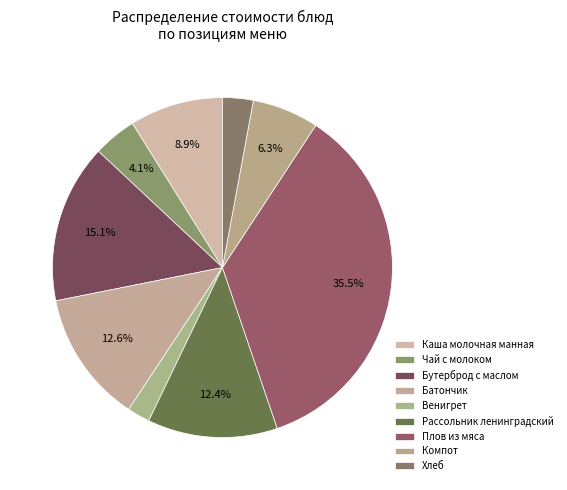

What percentage is NOT represented by Бутерброд с маслом?

84.9%